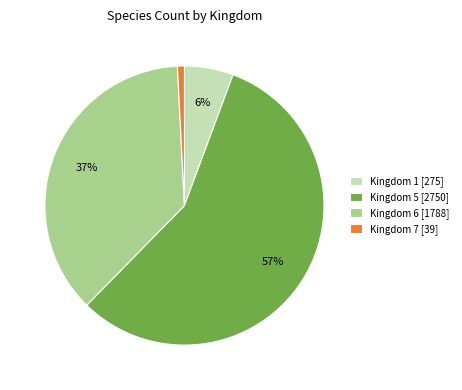

To the nearest percent, what is the combined percentage of Kingdom 5 [2750] and Kingdom 1 [275]?

62%